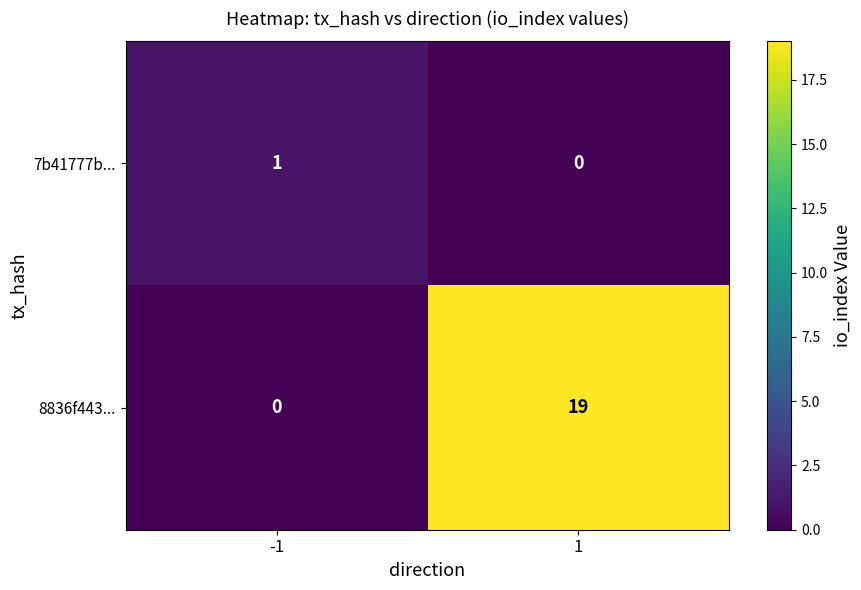

Which label corresponds to the largest value in the chart?

1